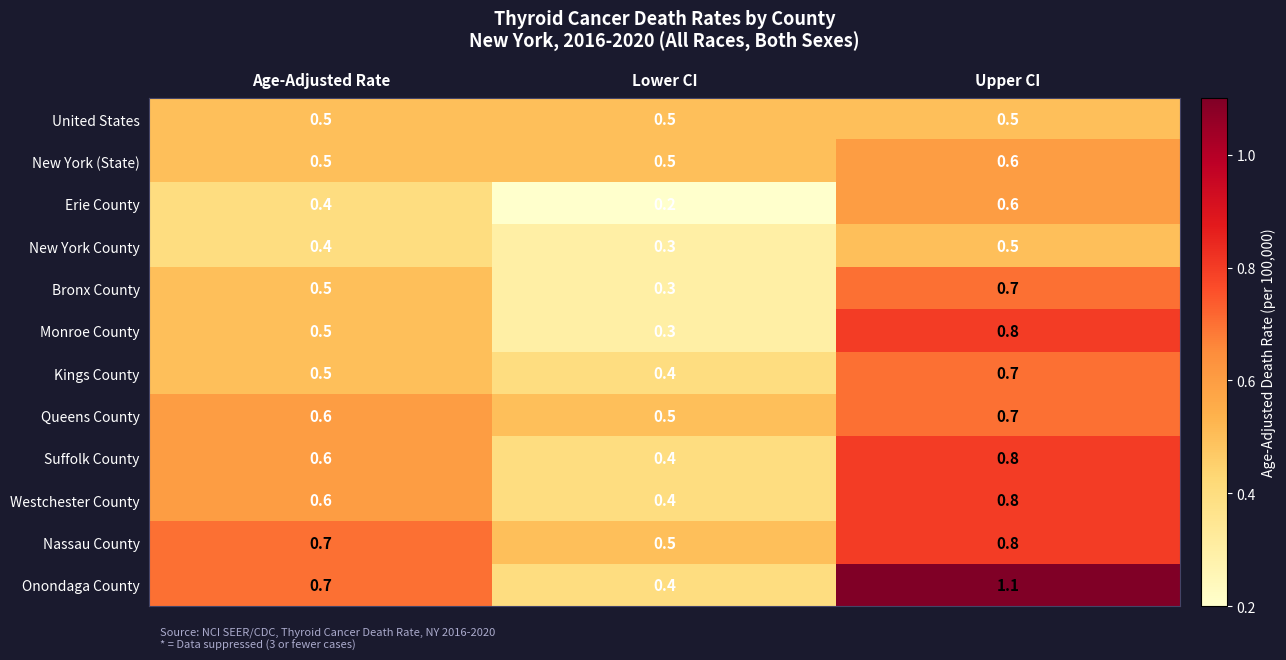

Count the Bronx County values in the range 0 to 1.

3